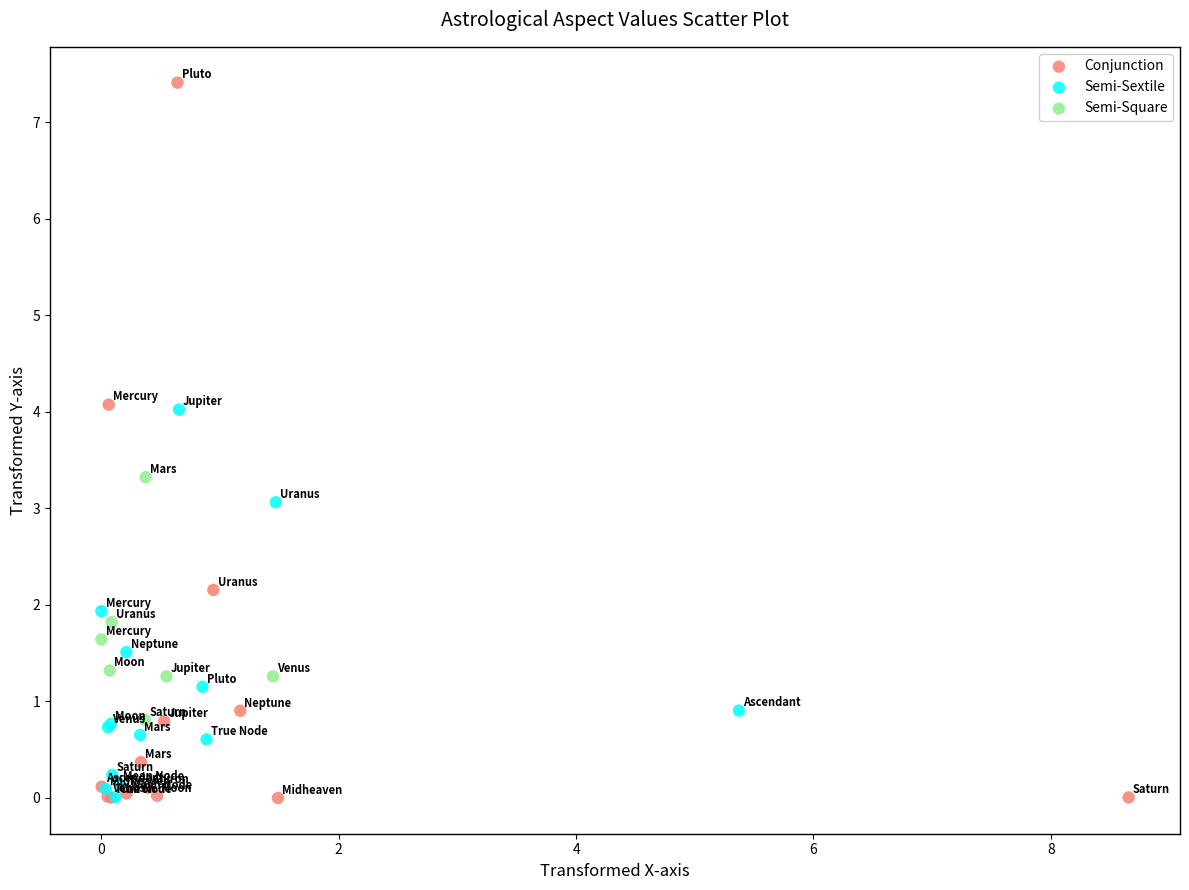

Which series has the widest spread of Y values?

Conjunction